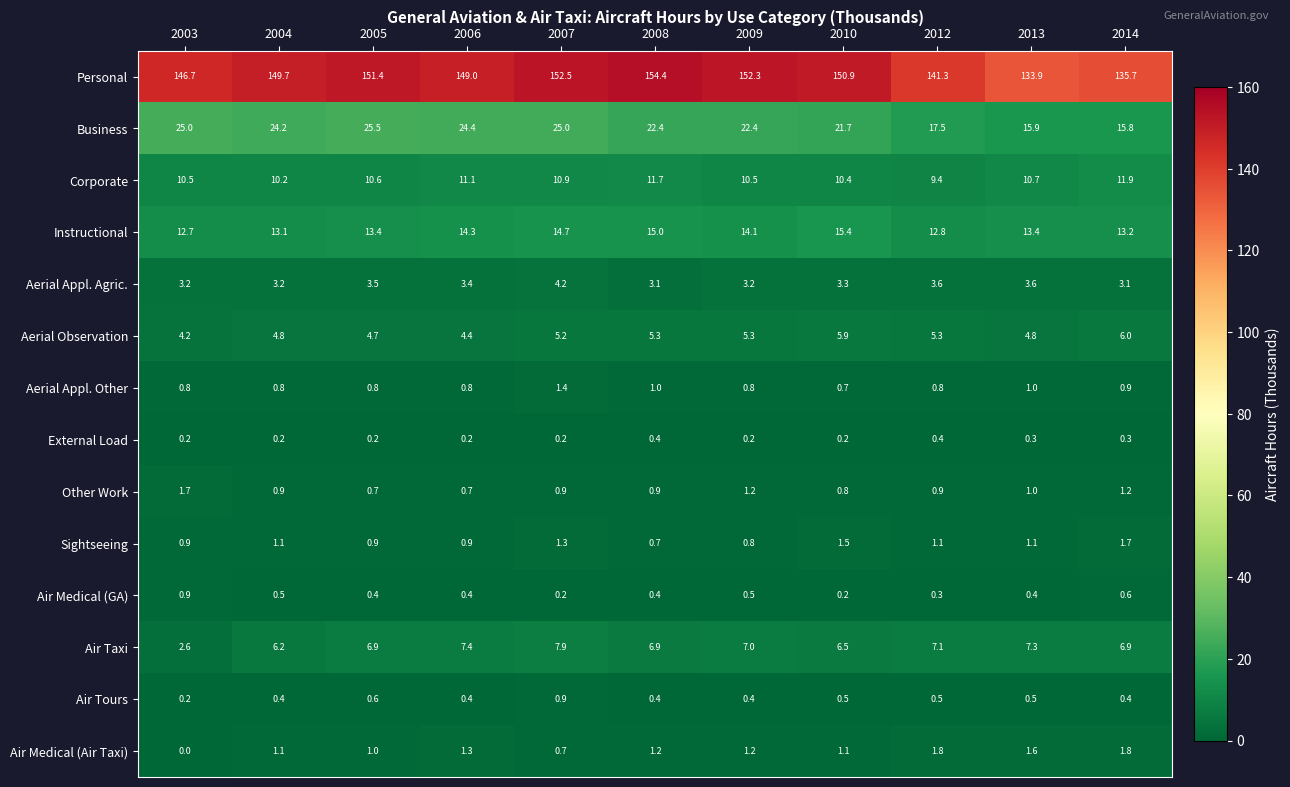

Between 2010 and 2012, which series saw the biggest shift?

Personal